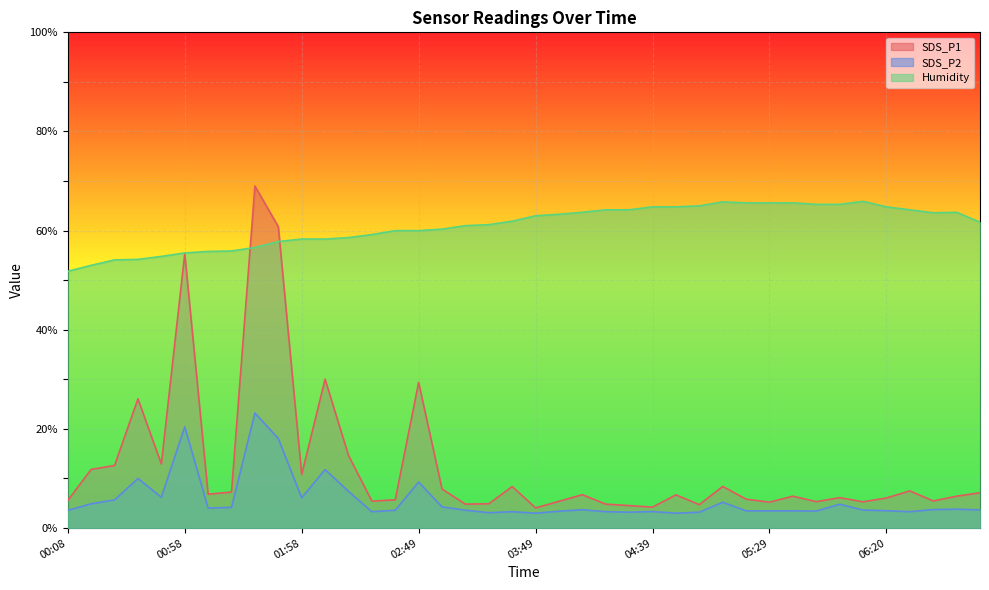

How many lines are shown in the chart?

3